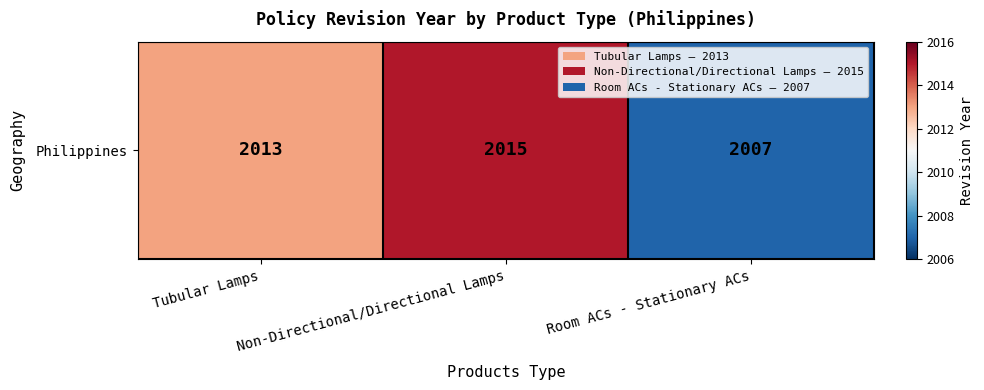

True or false: the data shows 2007 at Room ACs - Stationary ACs.

True